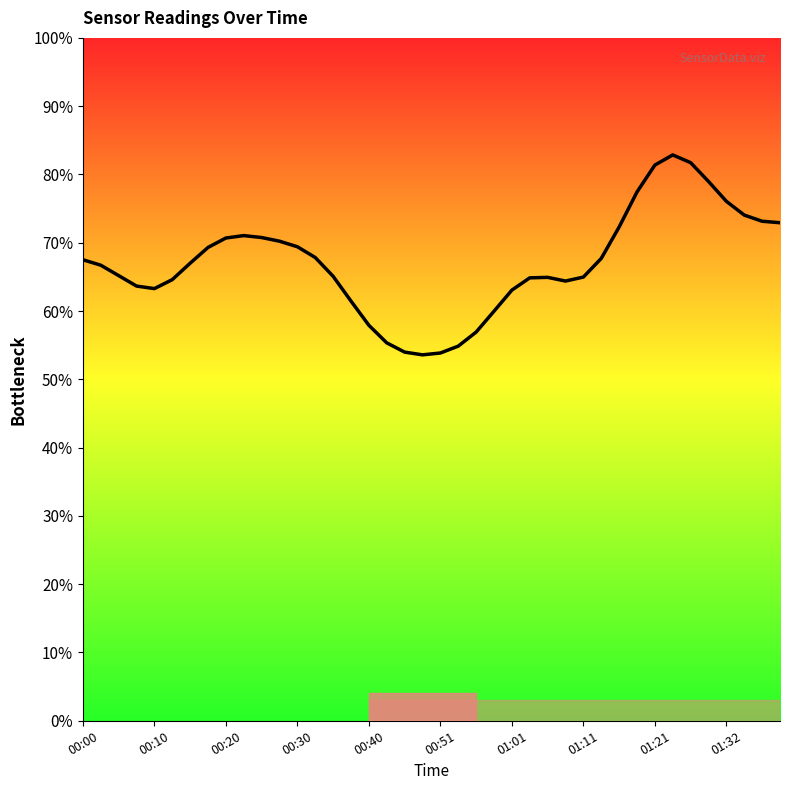

What is the sum of all values?

2681.1